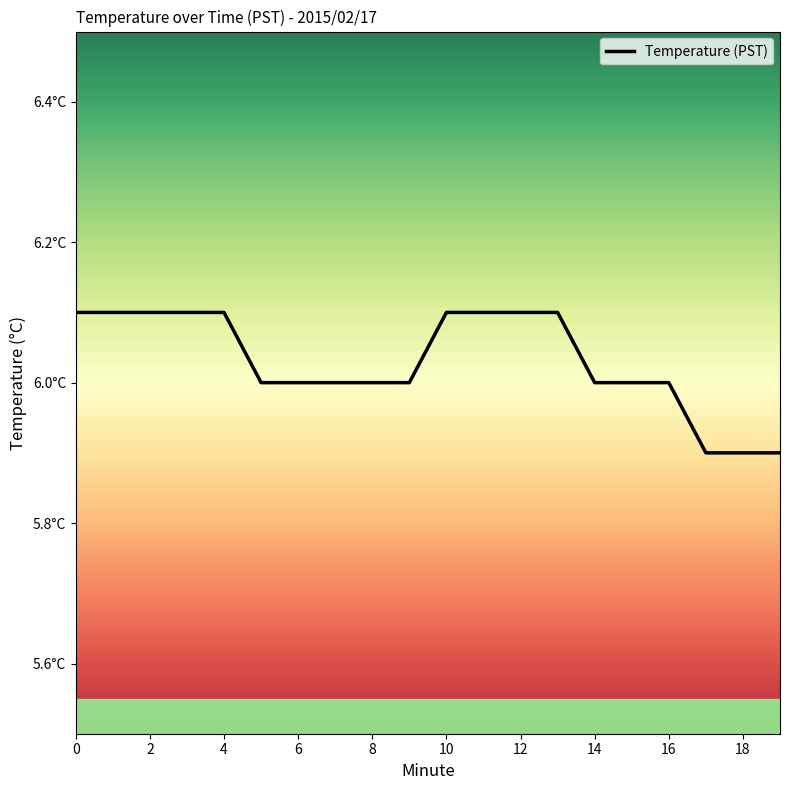

True or false: the data has more than 2 interior local peaks.

False